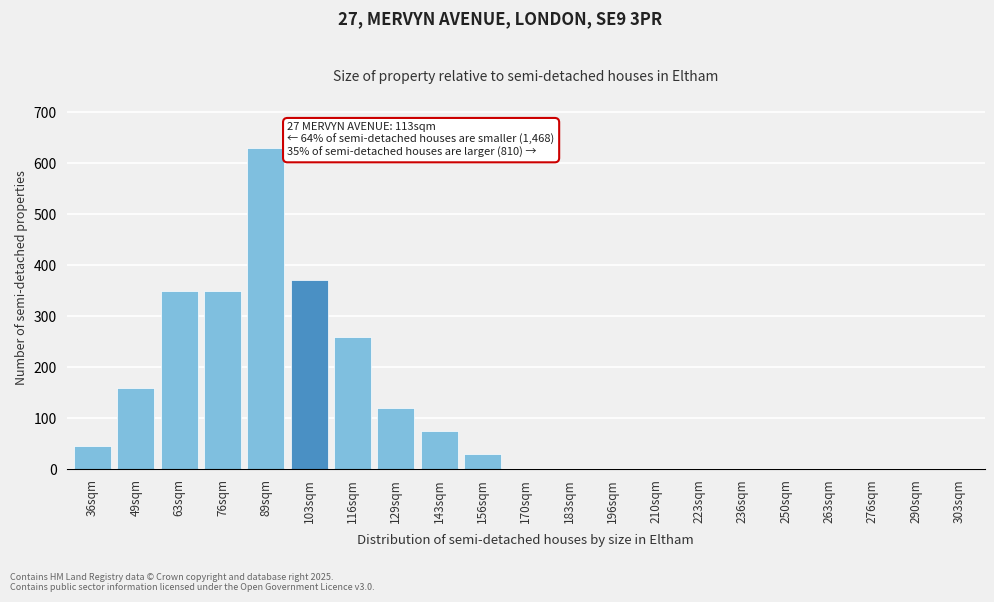

Reading left to right, what are all the values shown in this chart?

36sqm=45	49sqm=160	63sqm=350	76sqm=350	89sqm=630	103sqm=370	116sqm=260	129sqm=120	143sqm=75	156sqm=30	170sqm=0	183sqm=0	196sqm=0	210sqm=0	223sqm=0	236sqm=0	250sqm=0	263sqm=0	276sqm=0	290sqm=0	303sqm=0